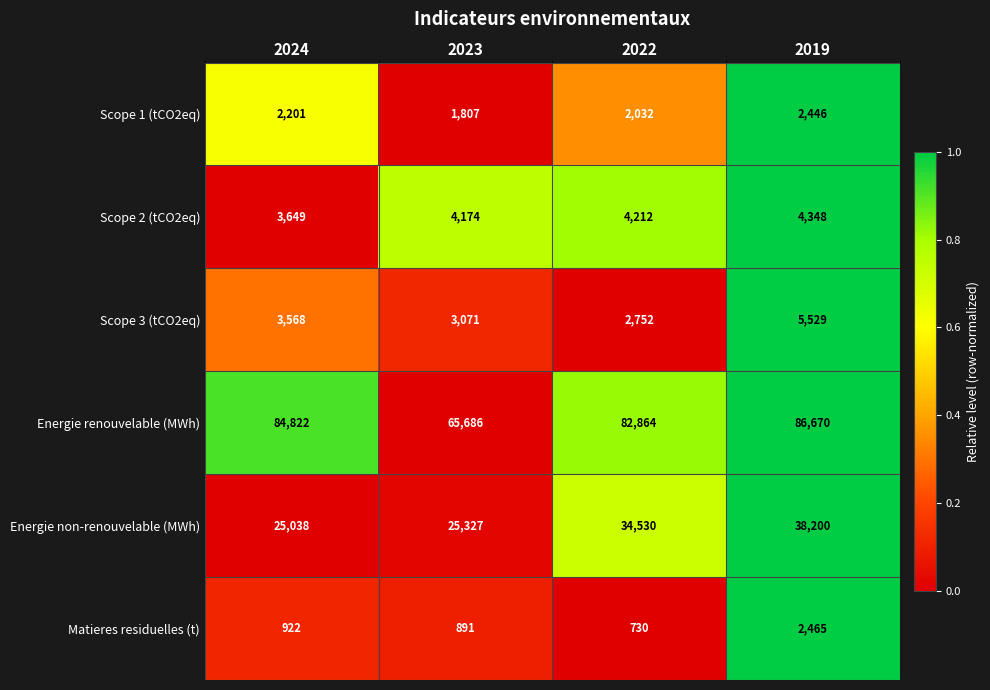

Between 2024 and 2019, which series saw the biggest shift?

Energie non-renouvelable (MWh)